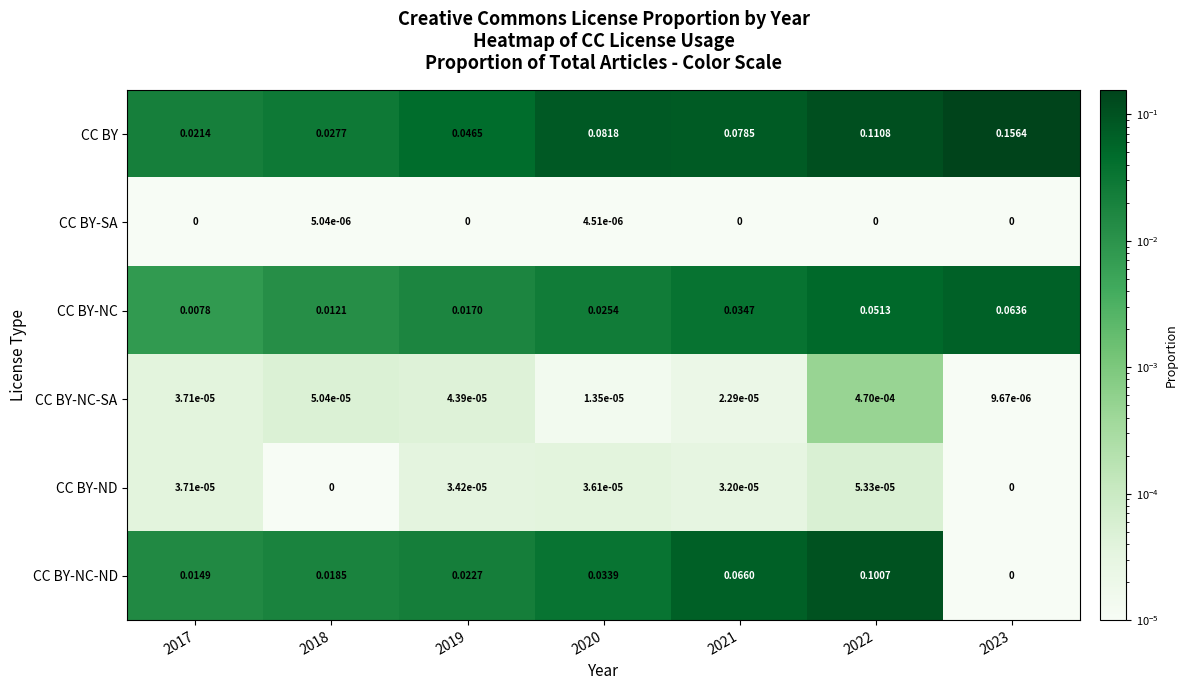

Which series has the largest total across all categories?

CC BY